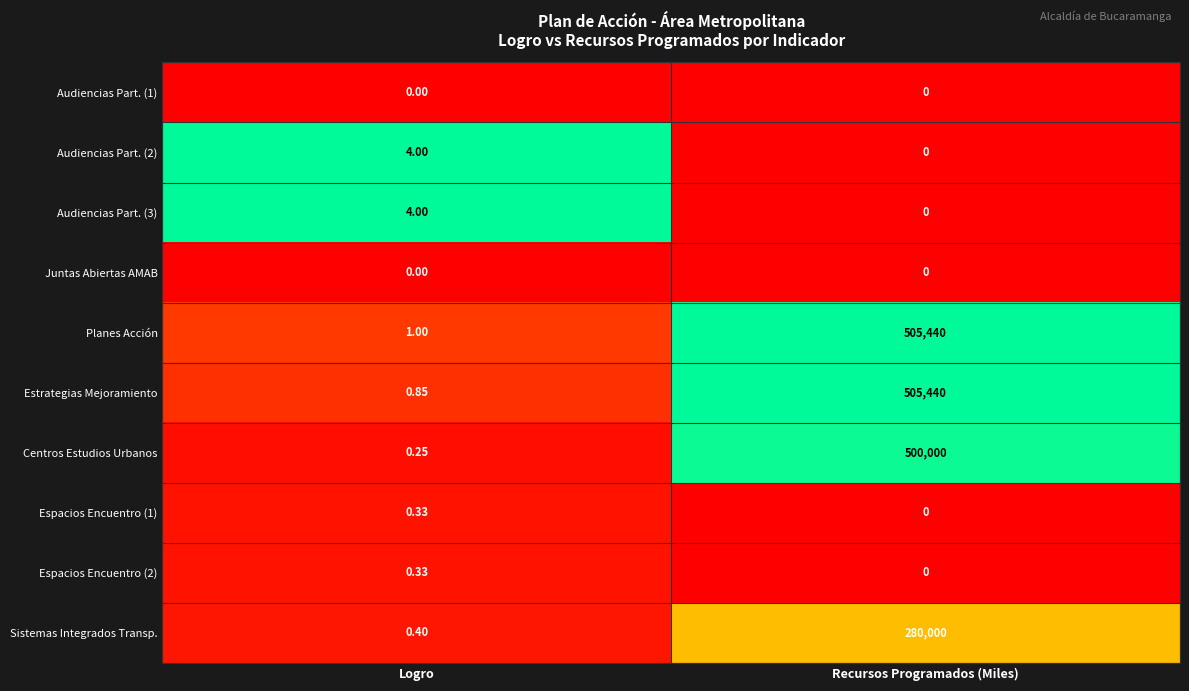

List the labels in order of Audiencias Part. (2) value, smallest first.

Recursos Programados (Miles), Logro